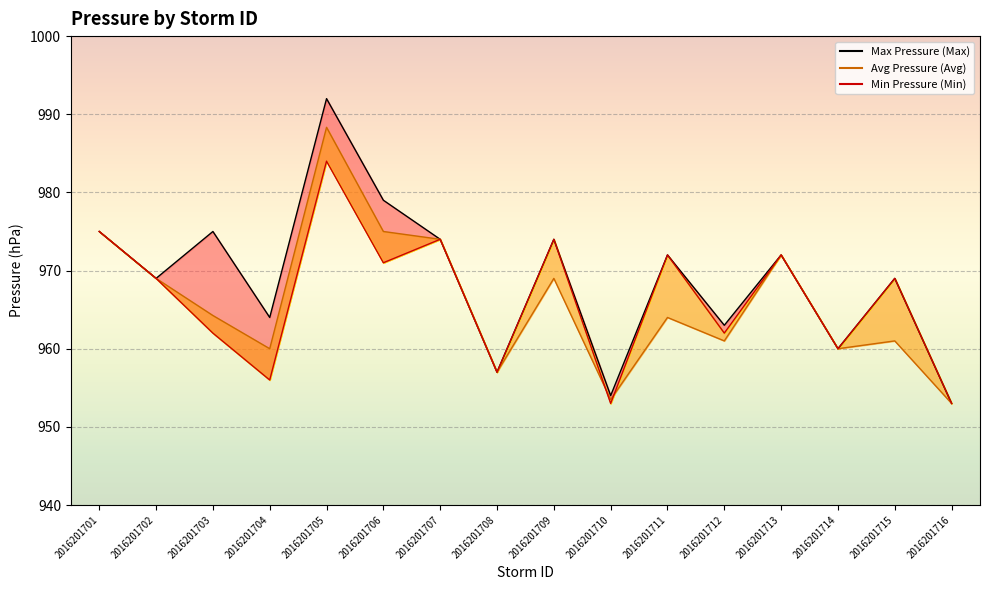

What is the sum of the Avg Pressure line values at 2016201716 and 2016201715?

1914.0